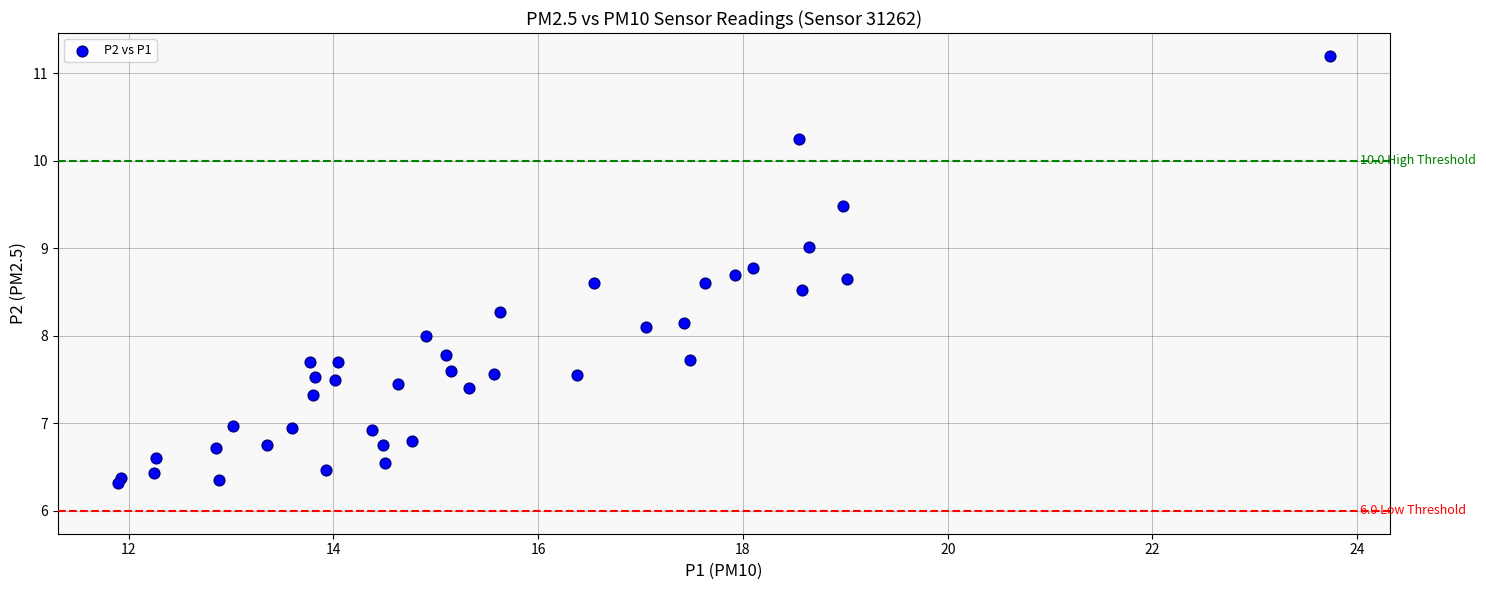

What is the range of X values (max minus min)?

11.8